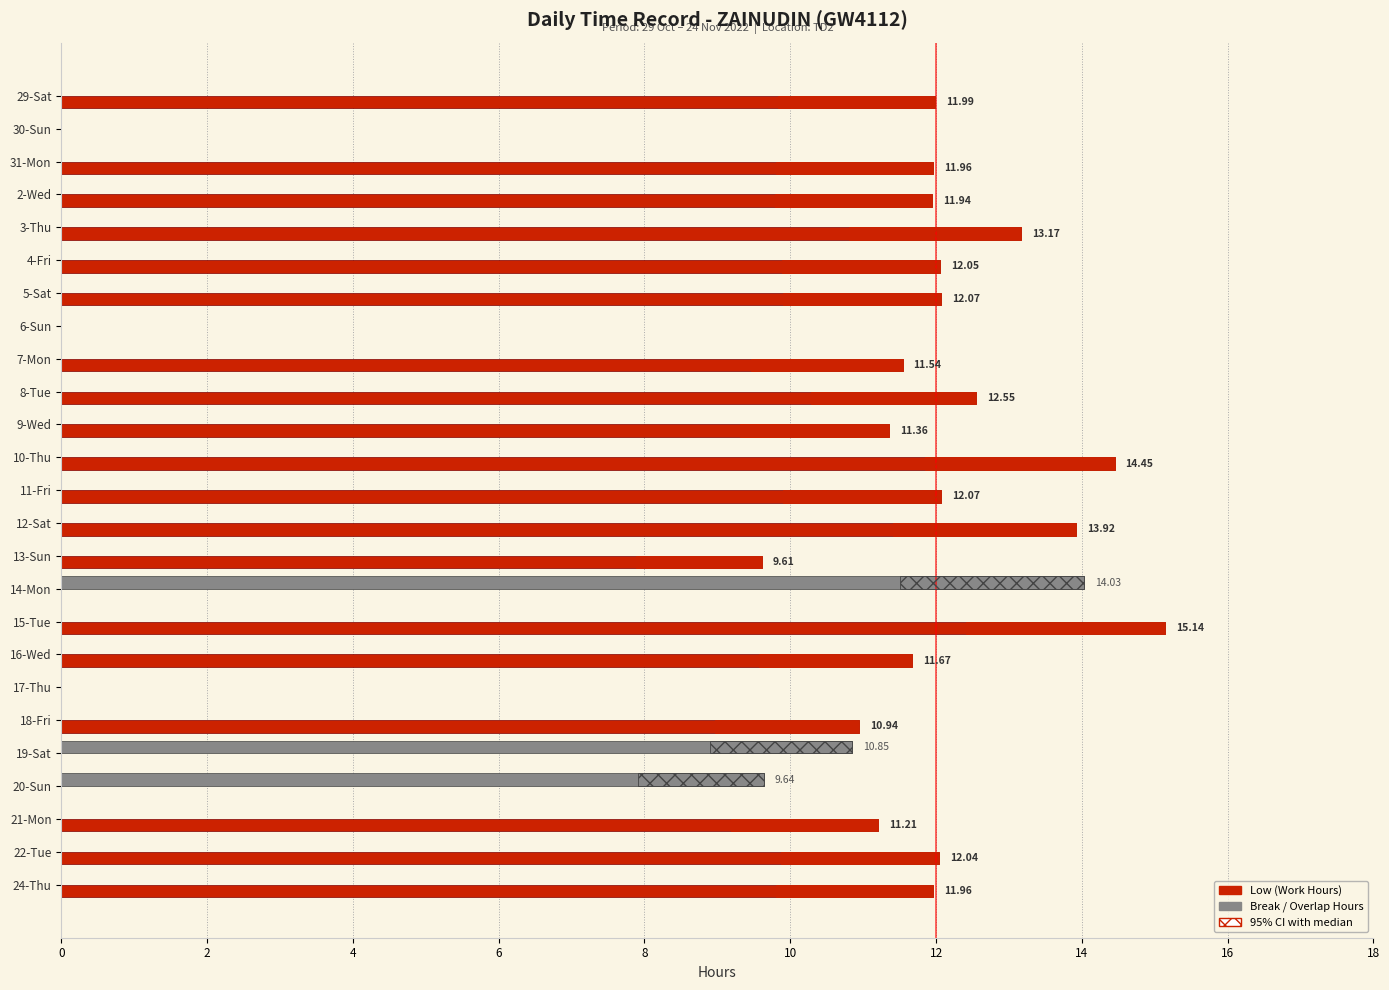

What is the sum of all Low (Work Hours) values?

231.6